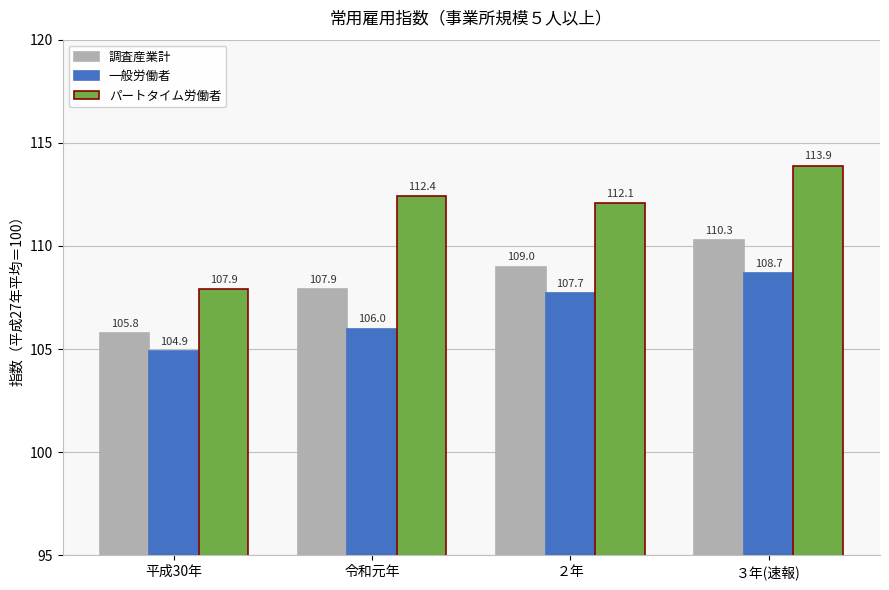

List the labels in order of 調査産業計 value, largest first.

３年(速報), ２年, 令和元年, 平成30年